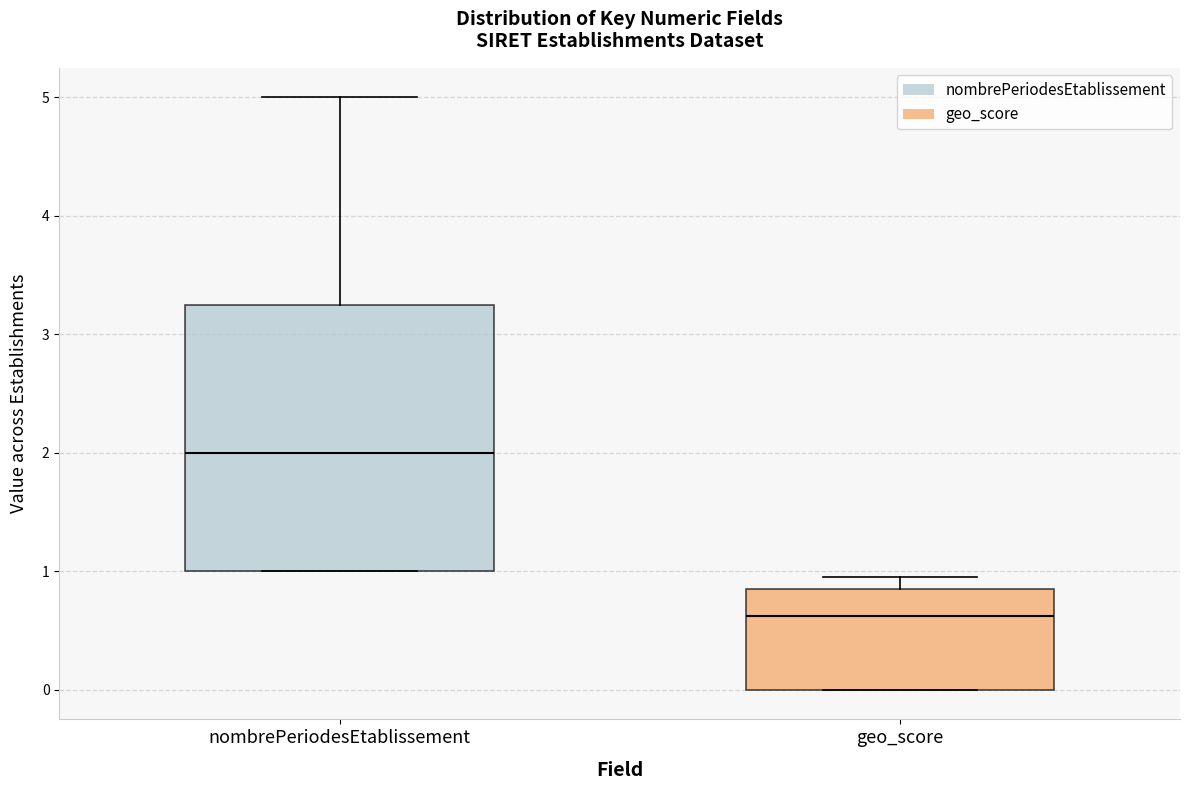

Reading left to right, transcribe this box plot: for each box, give where its median line is, the range the box spans, and where its two whiskers end, as read against the y-axis. The values are not printed on the chart, so give them approximately, as read against the axis.

nombrePeriodesEtablissement: median 2.0, box 1.0 to 3.3, whiskers 1.0 to 5.0
geo_score: median 0.6, box 0.0 to 0.9, whiskers 0.0 to 1.0